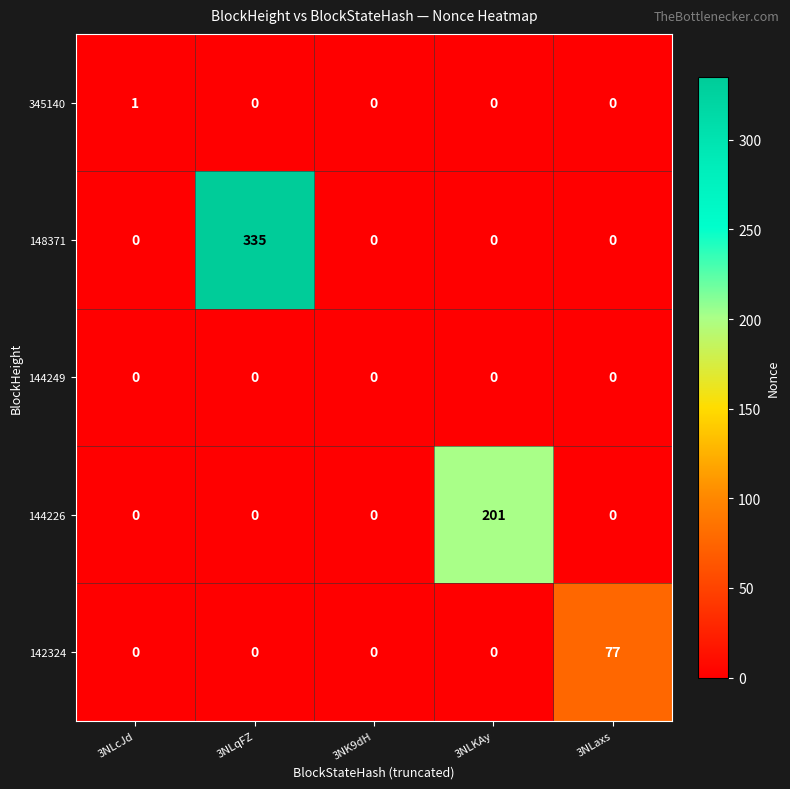

Is the value of 148371 at 3NLqFZ greater than the value of 345140 at 3NLqFZ?

Yes